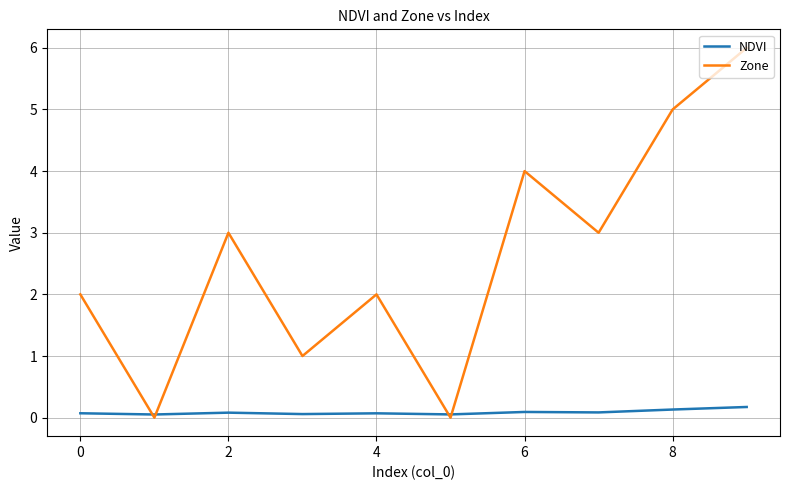

What is the maximum value shown in the chart?

6.0